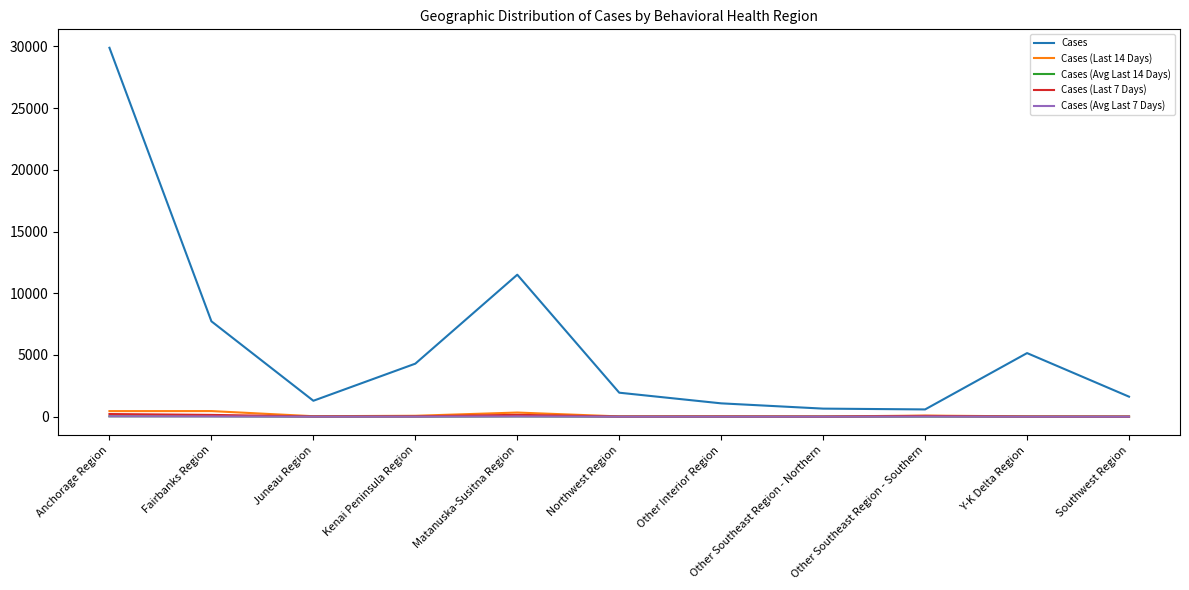

What value does the Cases (Avg Last 14 Days) series have at Southwest Region?

0.9